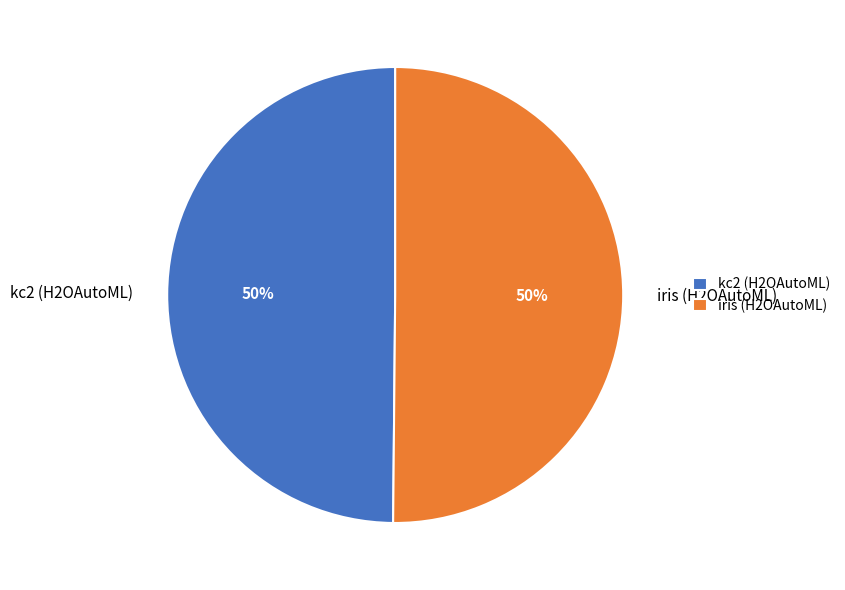

Count the number of slices in the pie.

2